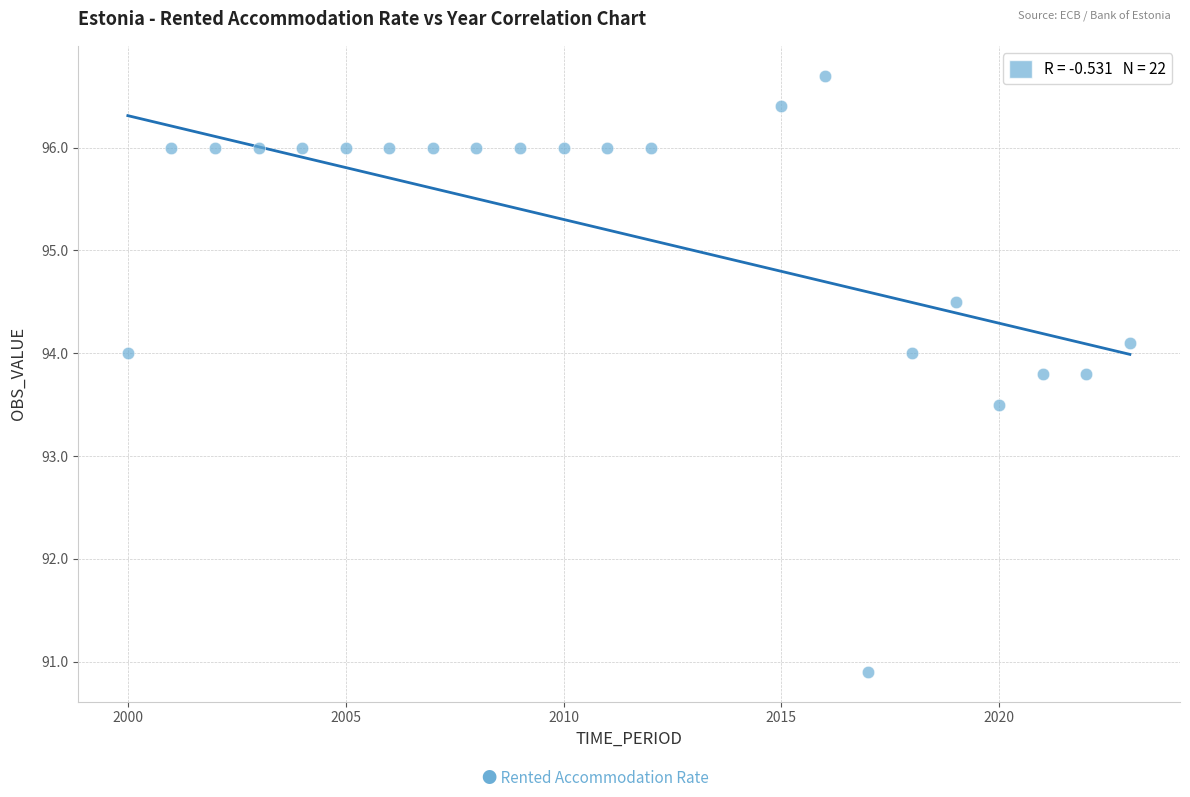

What Y value in the scatter plot is closest to 93?

93.5